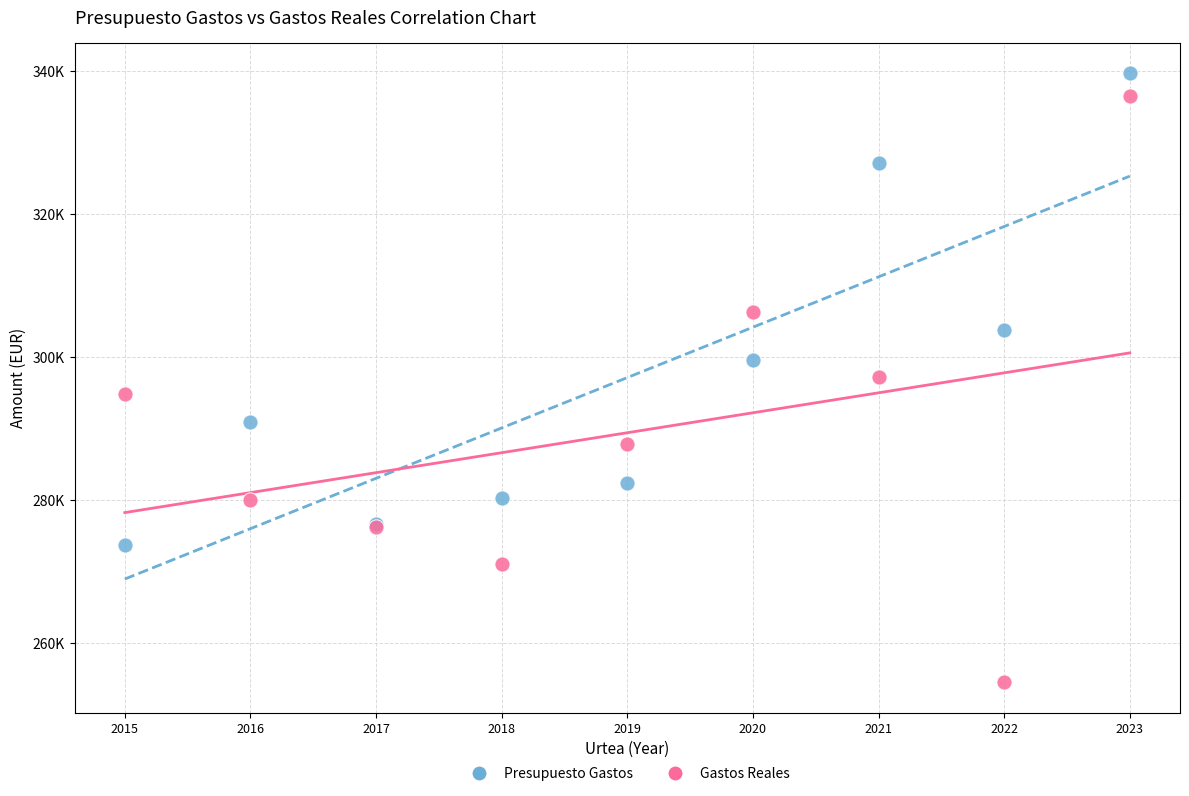

Which series contains the highest Y value?

Presupuesto Gastos